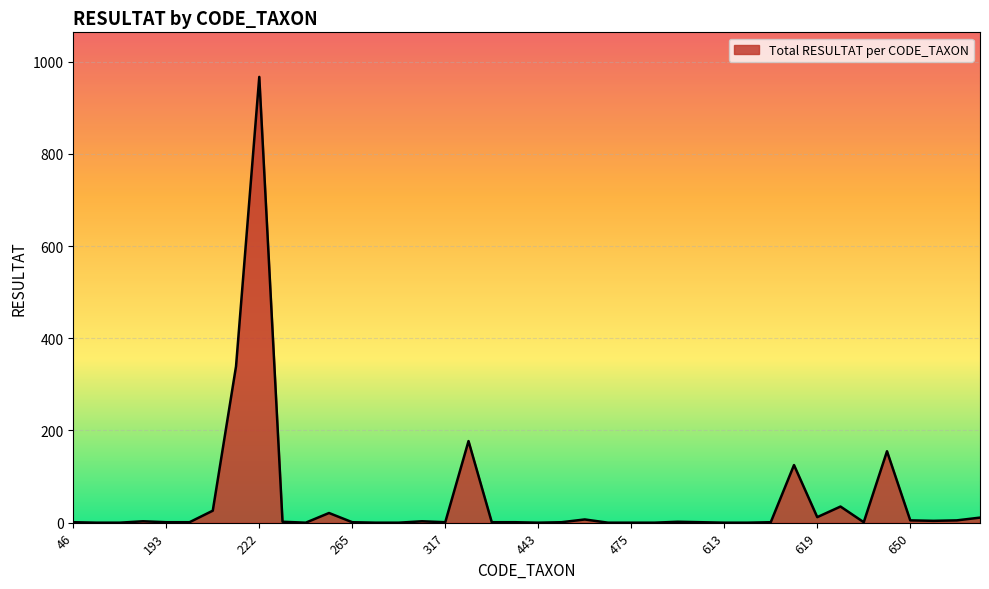

Does the chart have visible grid lines?

Yes